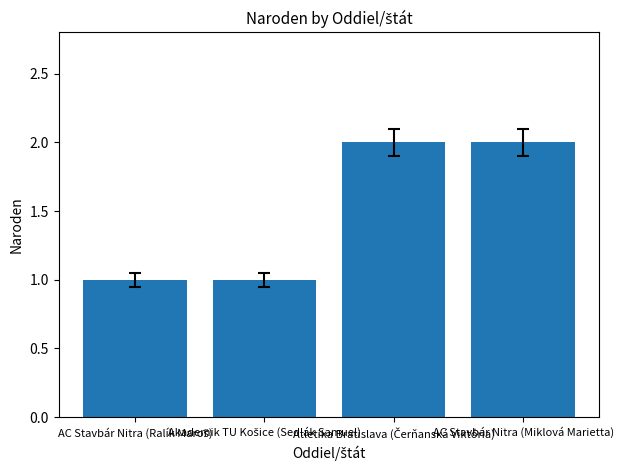

What is the sum of all values?

6